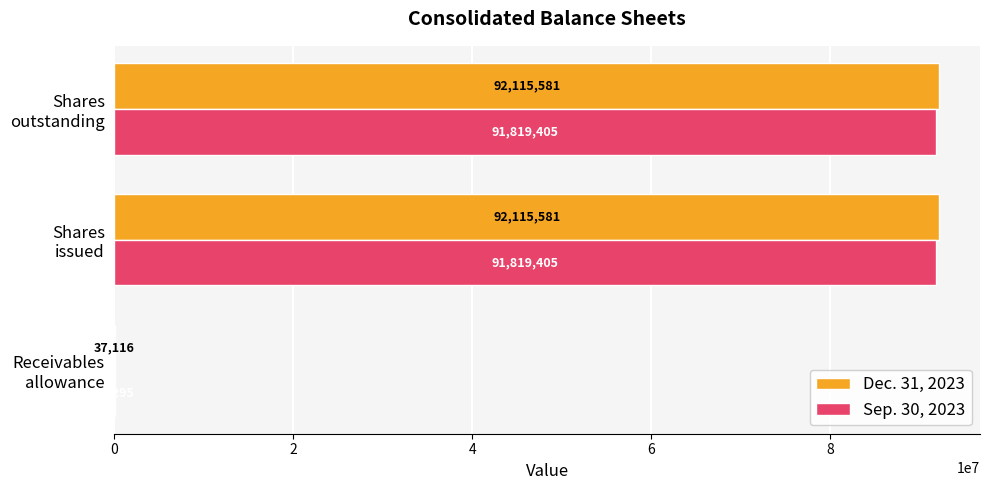

What is the highest value of the Dec. 31, 2023 series?

92115581